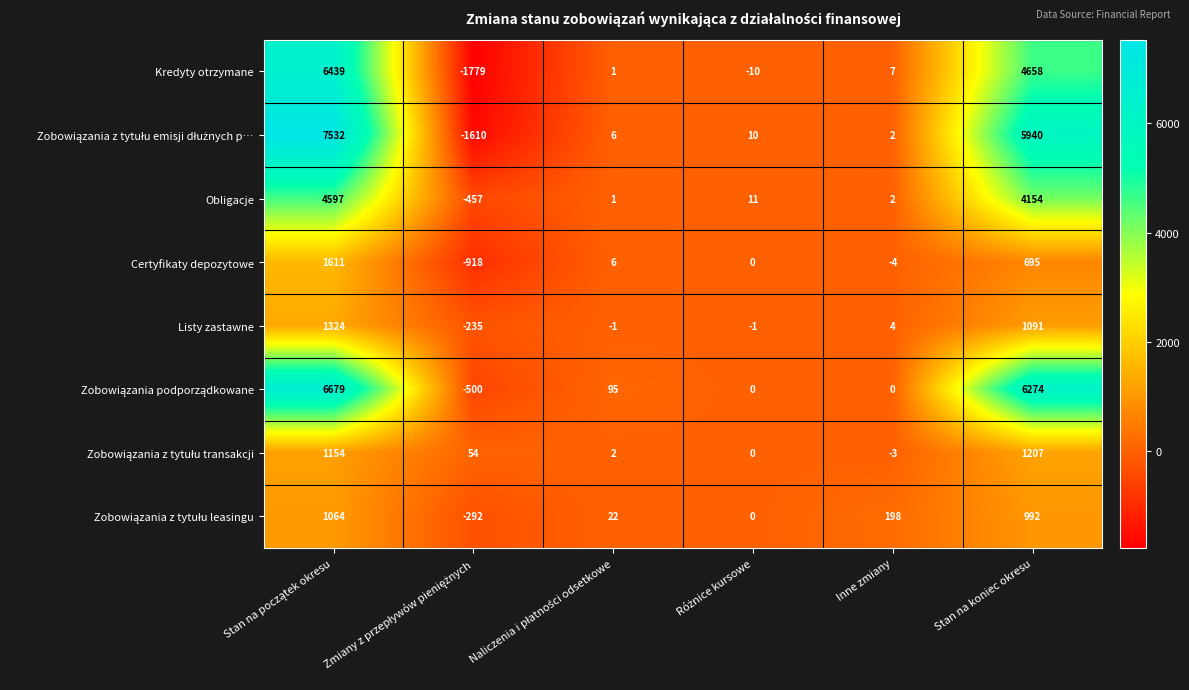

What is the difference between the maximum and second lowest values in the Listy zastawne series?

1325